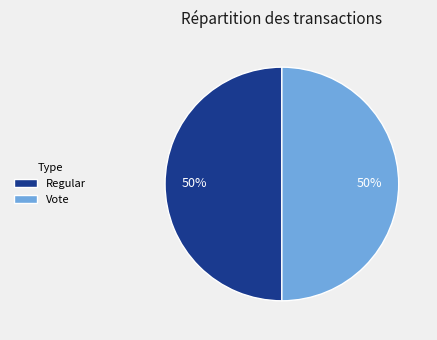

To the nearest percent, what percentage of the pie is Regular?

50%